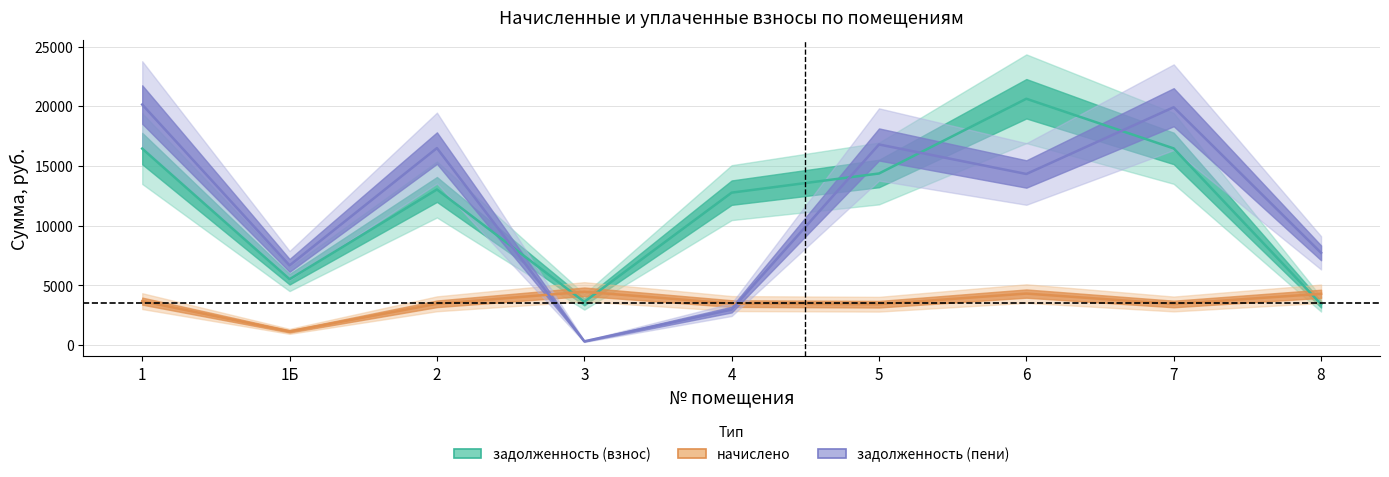

Reading left to right, transcribe all the data shown in this chart.

задолженность (взнос): 16456.3	5522.3	13034.3	3627.8	12768.1	14372.0	20627.4	16469.4	3431.3
начислено: 3687.7	1156.7	3463.2	4470.2	3483.6	3429.2	4320.6	3449.6	4300.1
задолженность (пени): 20144.0	6679.0	16497.5	324.1	2979.7	16801.2	14330.3	19919.0	7731.3